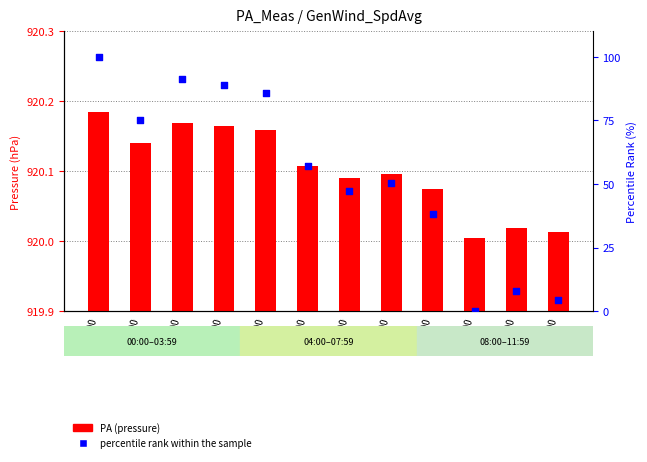

What are all the series names shown in the legend?

PA (pressure), percentile rank within the sample